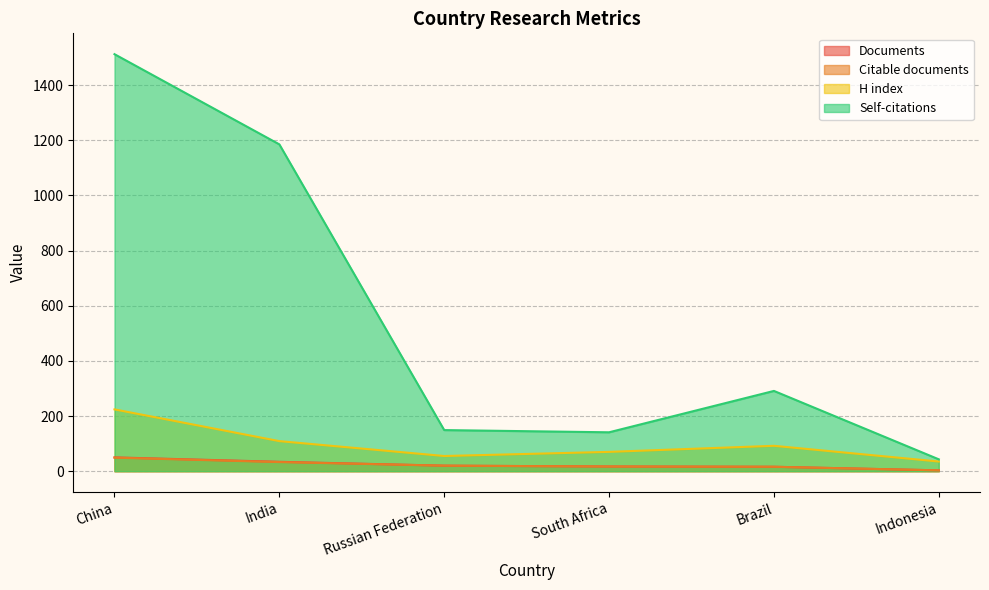

True or false: Self-citations and H index intersect in this chart.

False